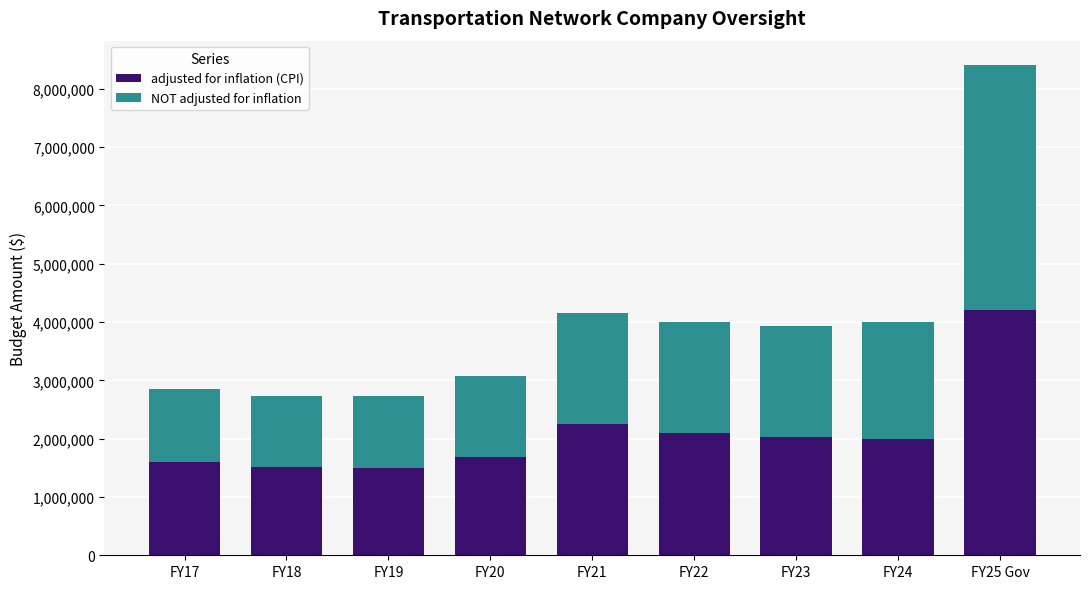

How many series are shown in this chart?

2